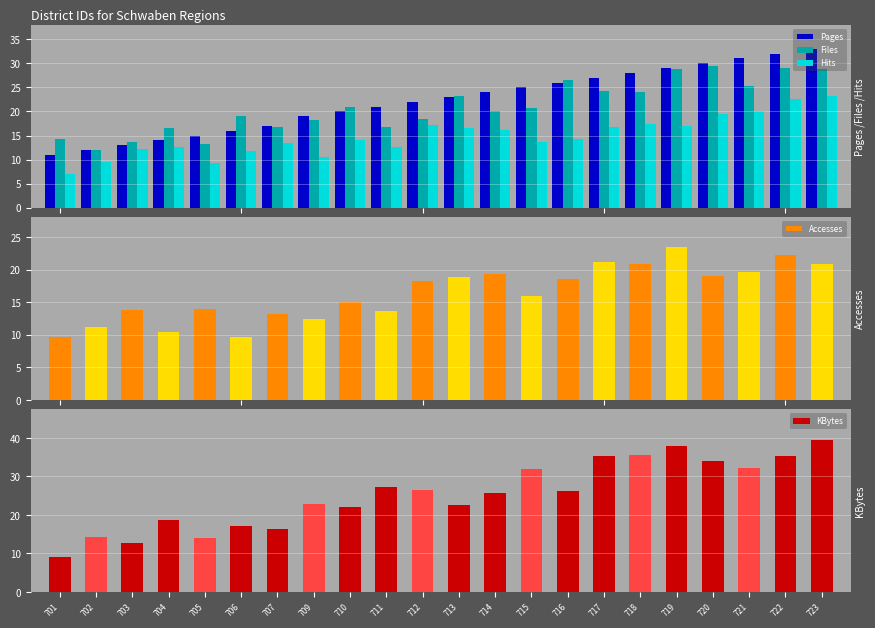

Which series has the widest spread of values?

Pages